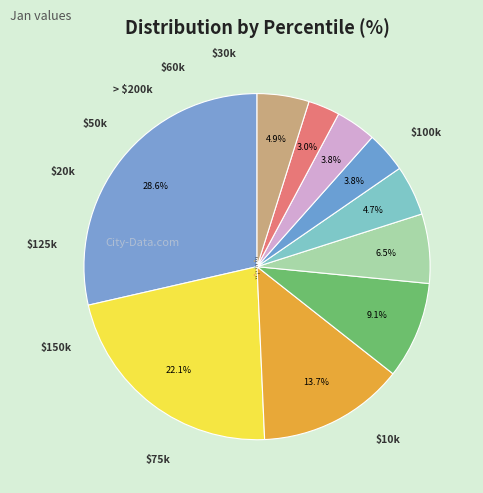

Count the number of slices in the pie.

10